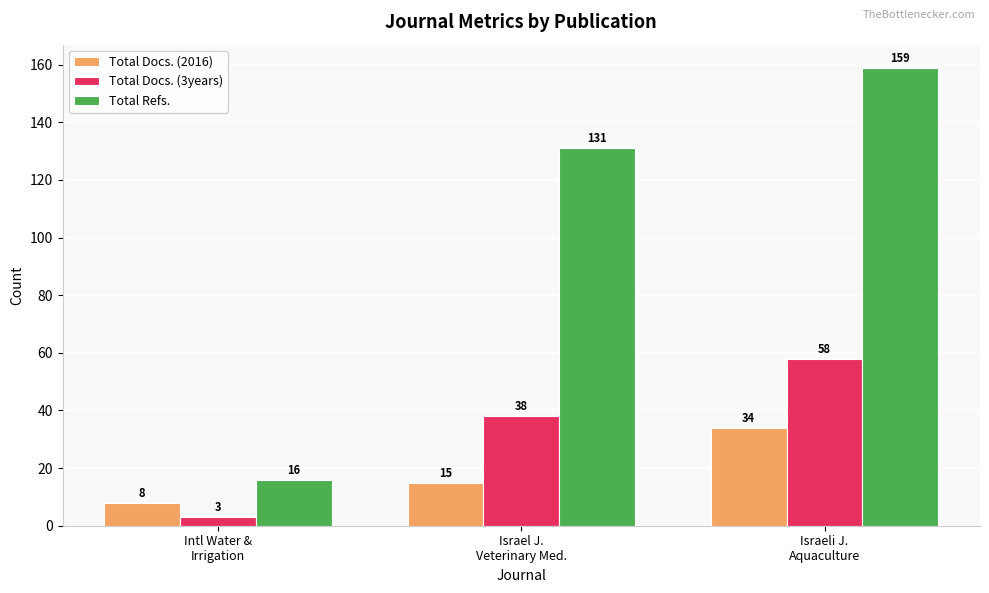

The value of Total Docs. (2016) at Israeli J.
Aquaculture is 34. True or false?

True